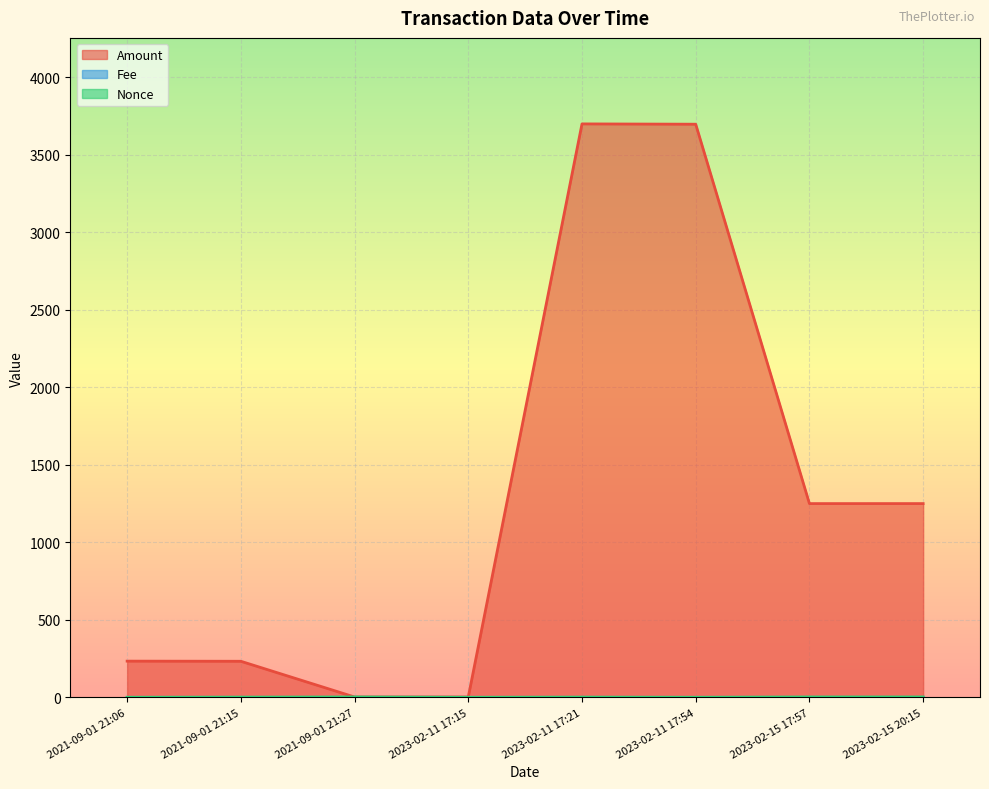

Between 2021-09-01 21:27 and 2023-02-11 17:21, which series saw the biggest shift?

Amount